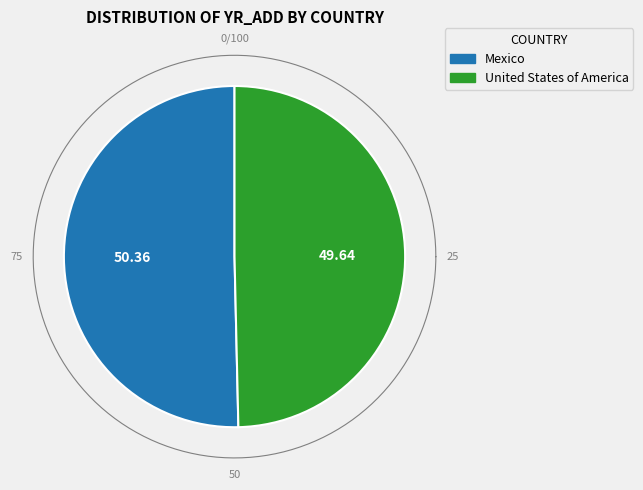

Which category accounts for the majority?

Mexico